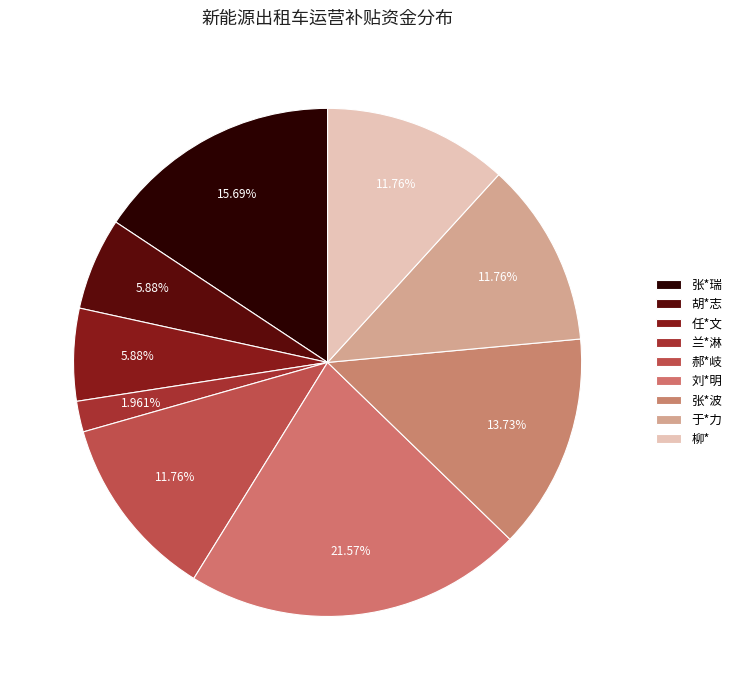

How many slices are in this pie chart?

9